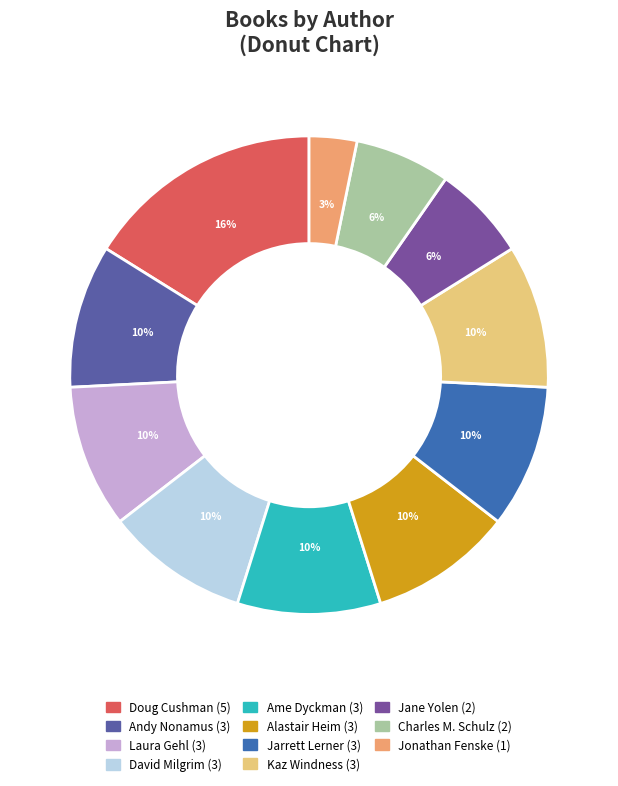

Which slice is the largest?

Doug Cushman